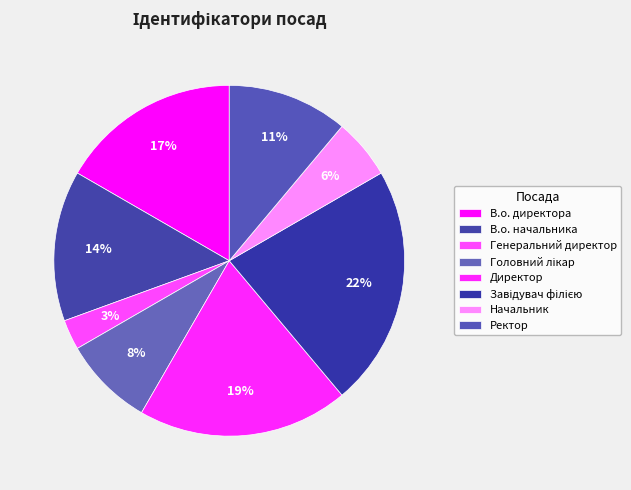

Which category has the biggest portion of the pie?

Завідувач філією